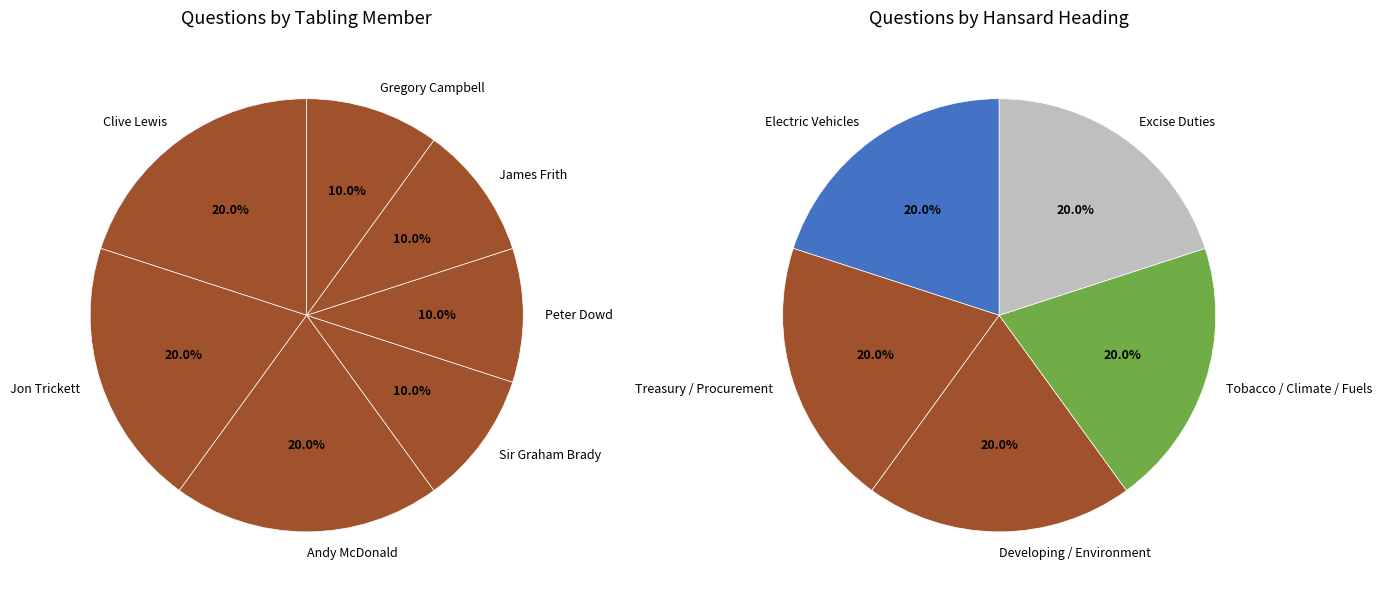

True or false: Andy McDonald (136847) accounts for 1% of the total.

False